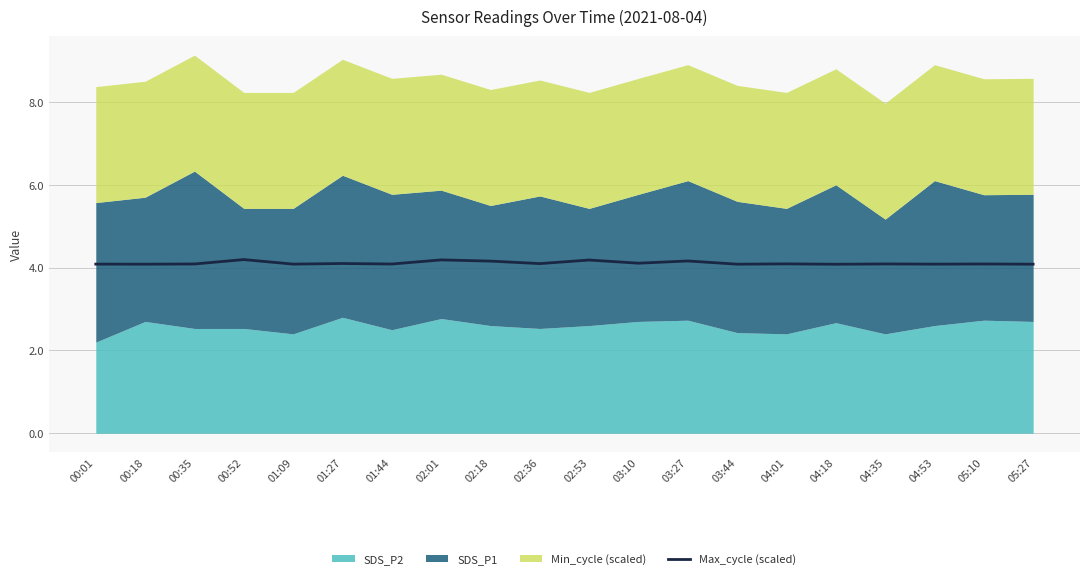

The Max_cycle (scaled) series shows 6.4 at 02:01. True or false?

False